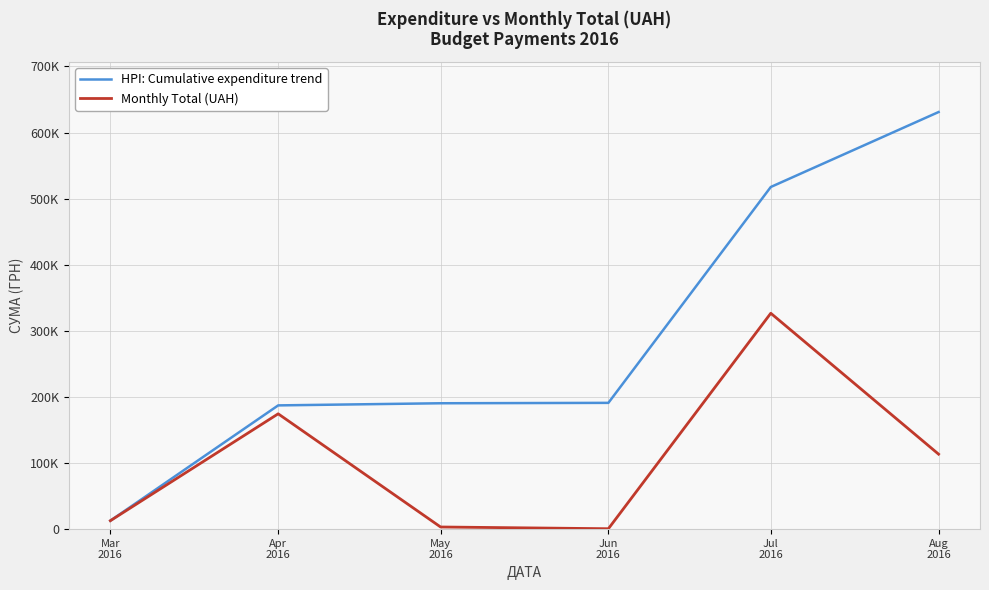

What is the label of the 4th point from the left?

Jun
2016